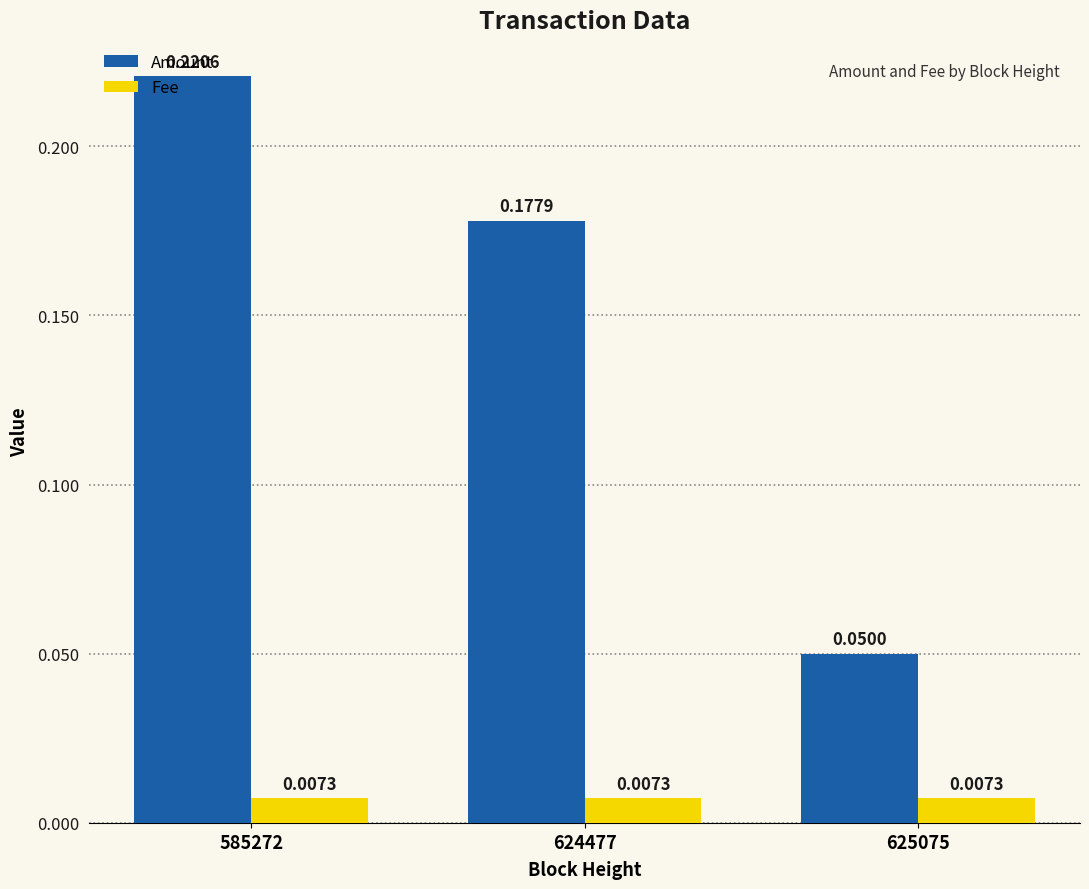

Which series changed the most between 624477 and 625075?

Amount